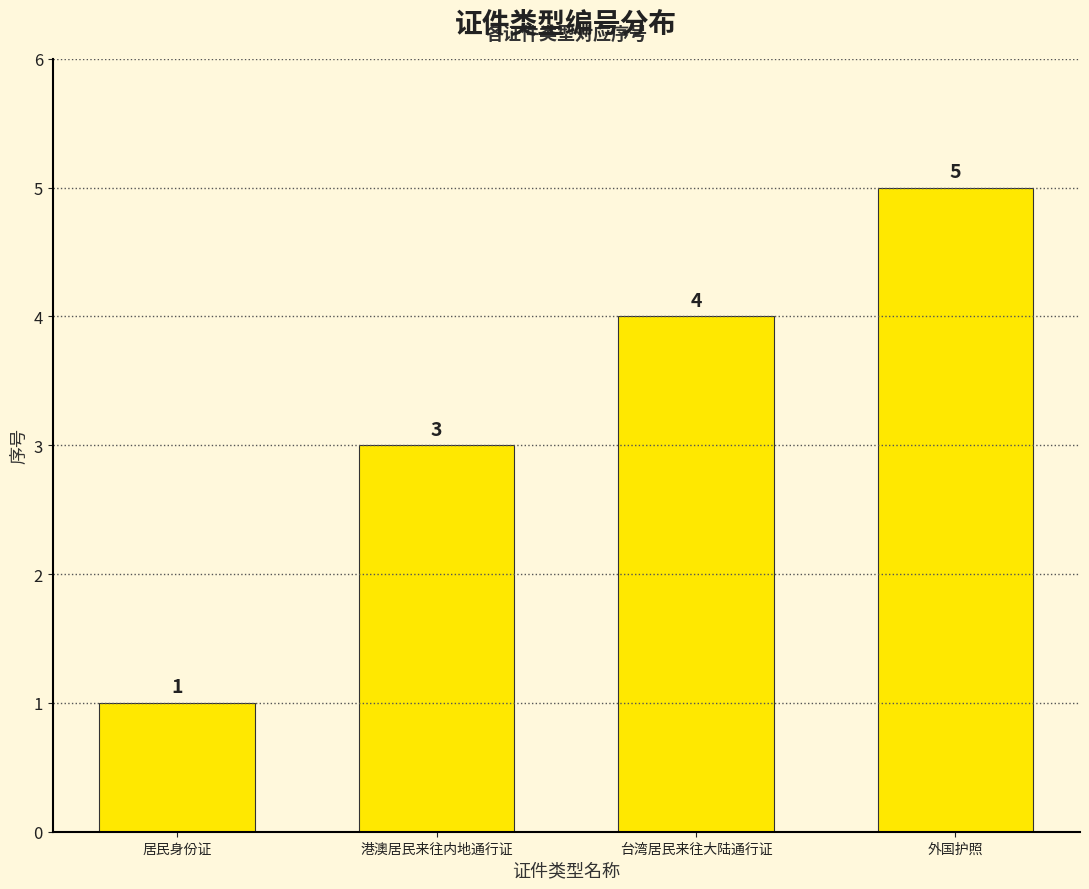

Where is the data nearest to the value 3?

港澳居民来往内地通行证